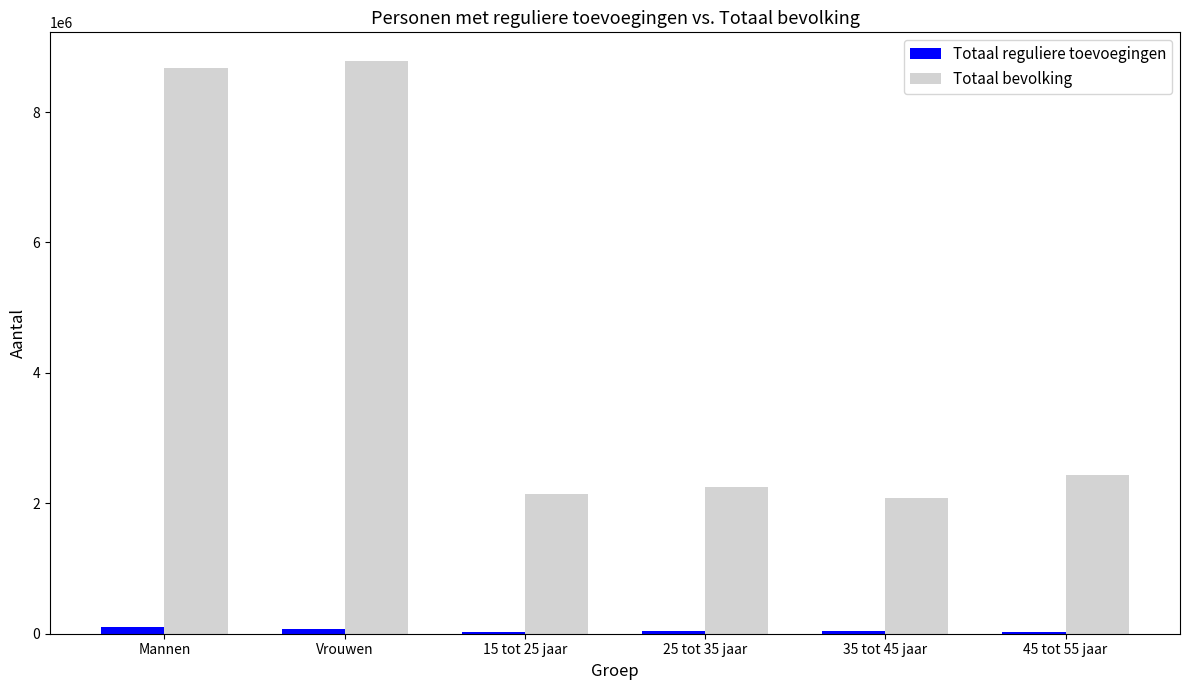

Which series has the largest range (max minus min)?

Totaal bevolking